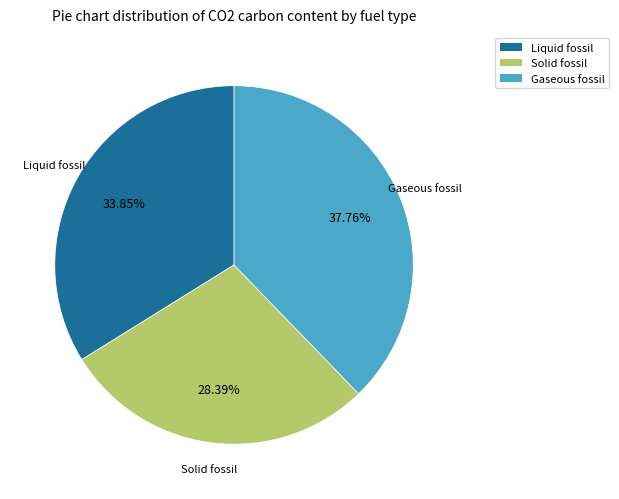

To the nearest percent, what percentage of the pie is Liquid fossil?

34%